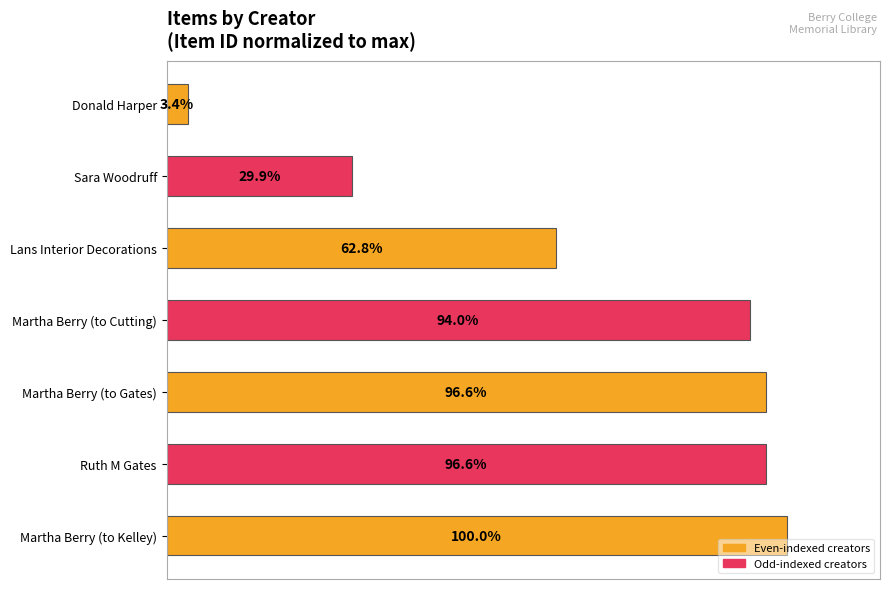

Are the bars horizontal?

Yes